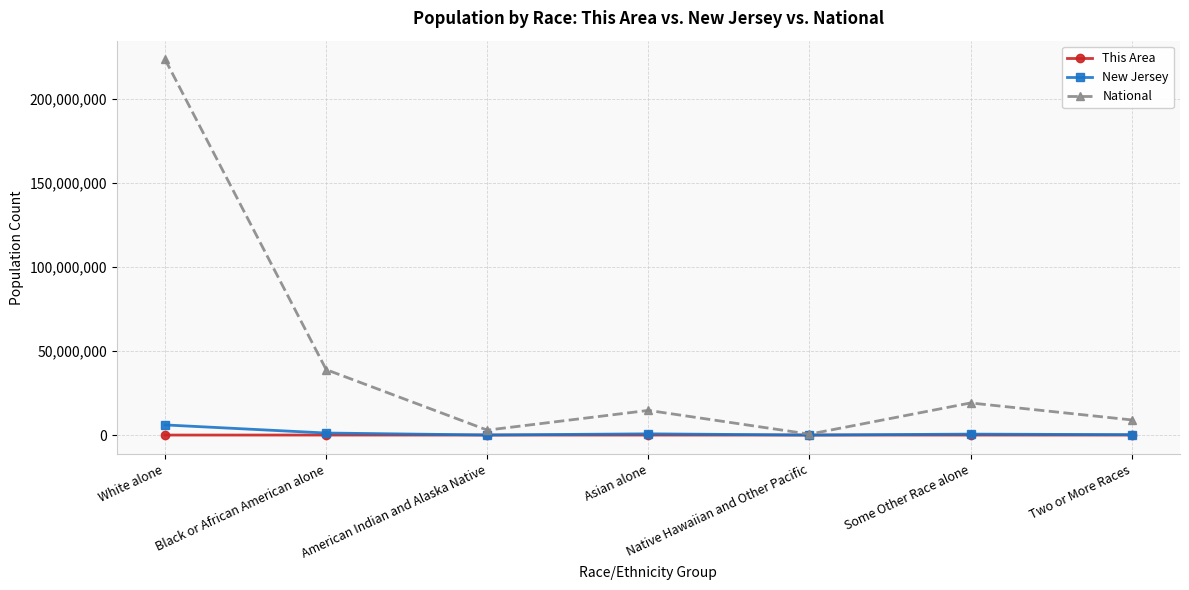

How many distinct data groups are displayed?

3